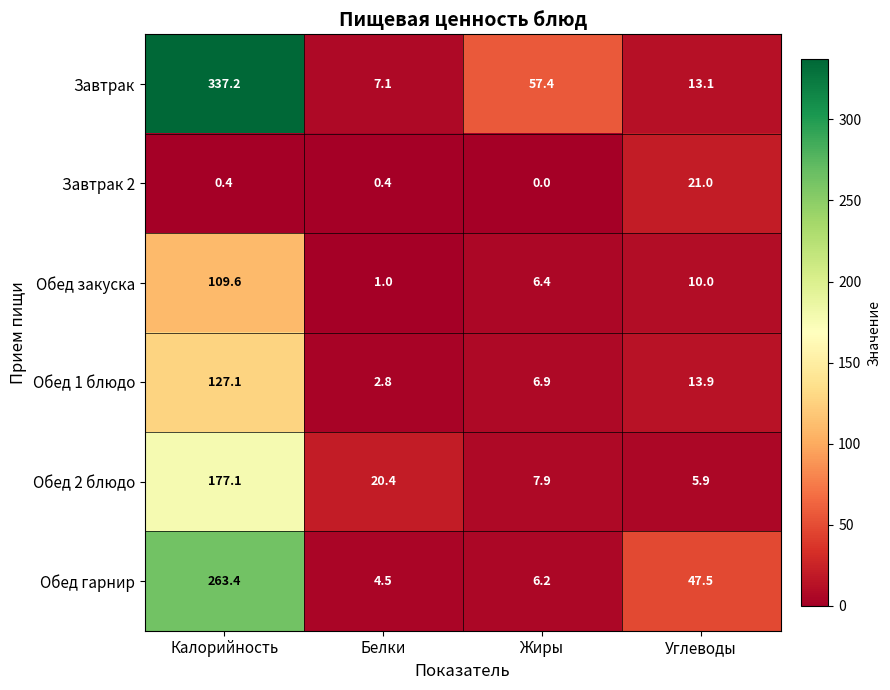

Reading right to left, what are all the values shown in this chart?

Завтрак: 13.1	57.4	7.1	337.2
Завтрак 2: 21.0	0.0	0.4	0.4
Обед закуска: 10.0	6.4	1.0	109.6
Обед 1 блюдо: 13.9	6.9	2.8	127.1
Обед 2 блюдо: 5.9	7.9	20.4	177.1
Обед гарнир: 47.5	6.2	4.5	263.4